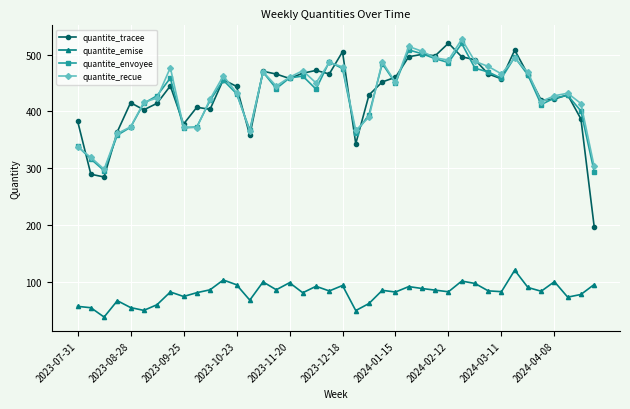

True or false: quantite_emise and quantite_tracee intersect in this chart.

False